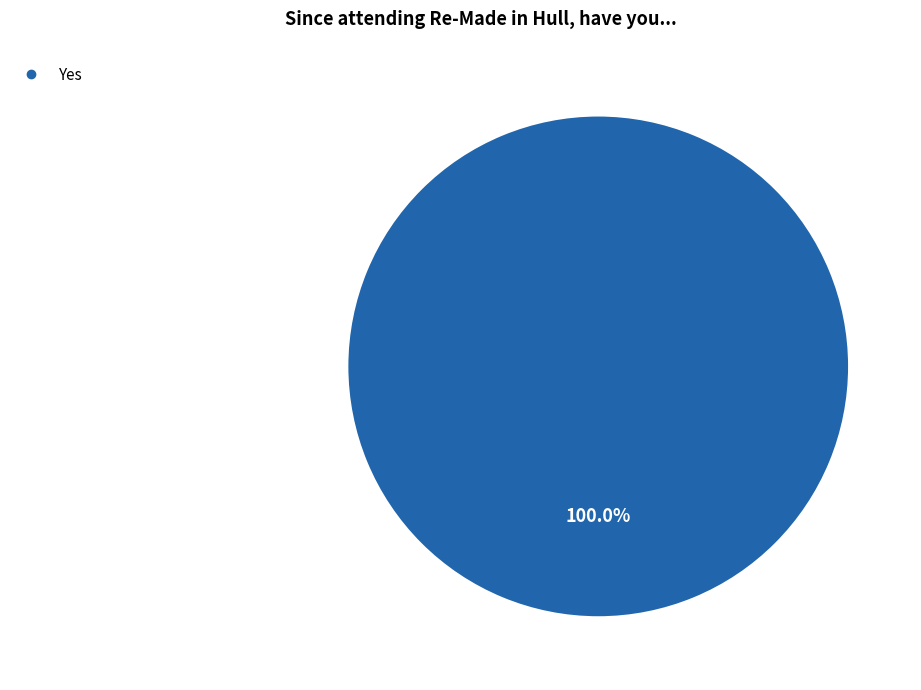

Is there a majority slice in this chart?

Yes